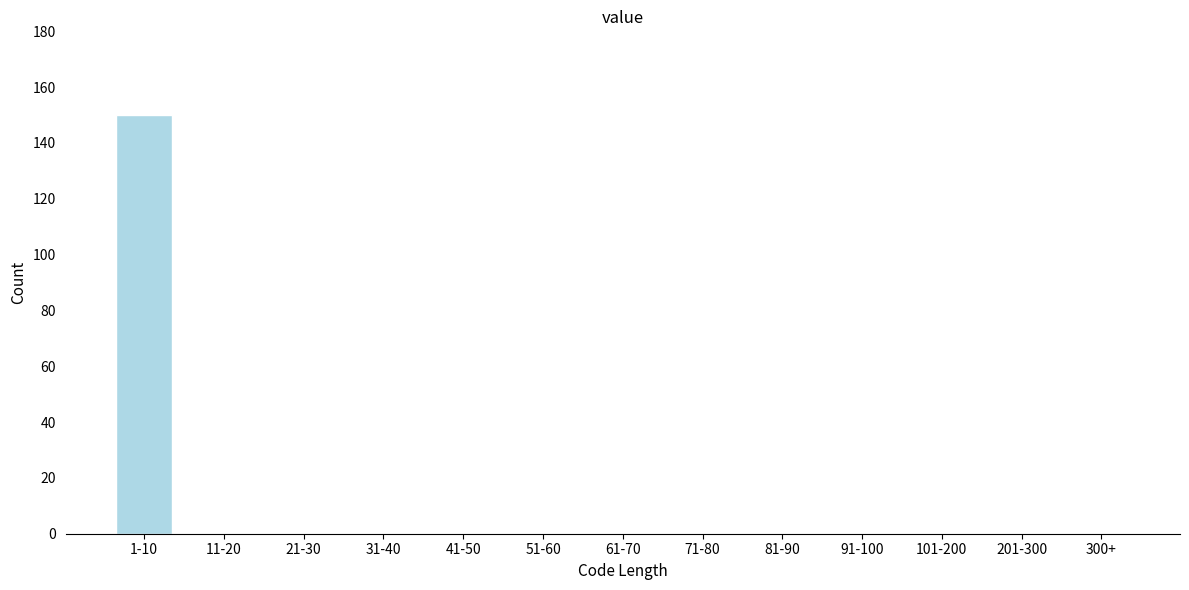

Reading right to left, extract all data points from this chart.

300+=0	201-300=0	101-200=0	91-100=0	81-90=0	71-80=0	61-70=0	51-60=0	41-50=0	31-40=0	21-30=0	11-20=0	1-10=150